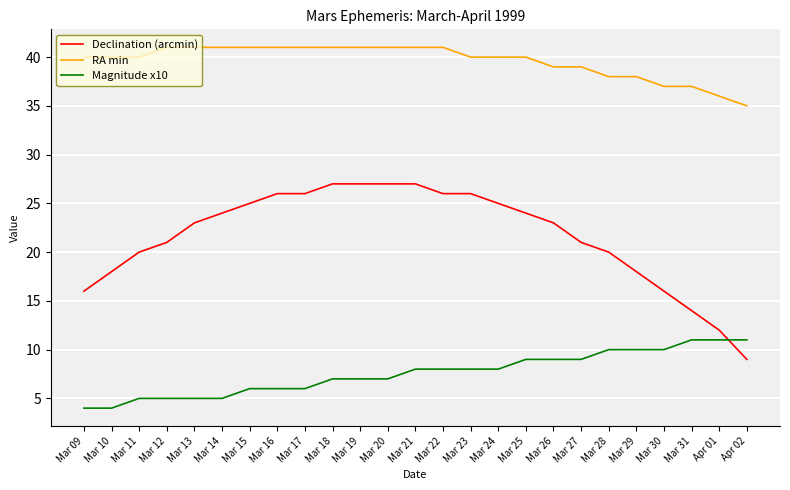

How many lines are shown in the chart?

3